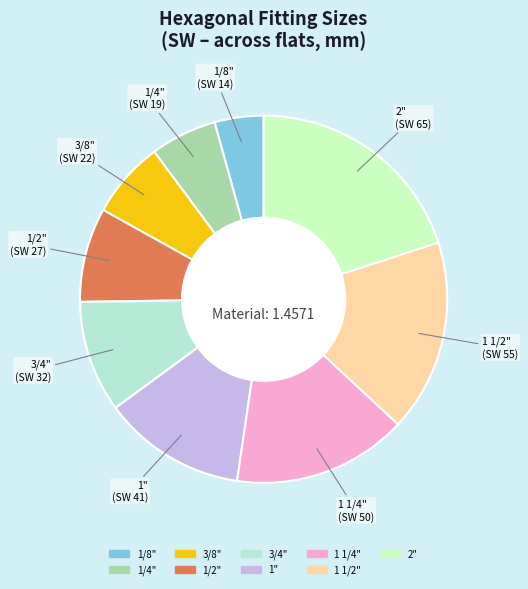

Is the sum of 1/4" and 1/2" greater than half?

No